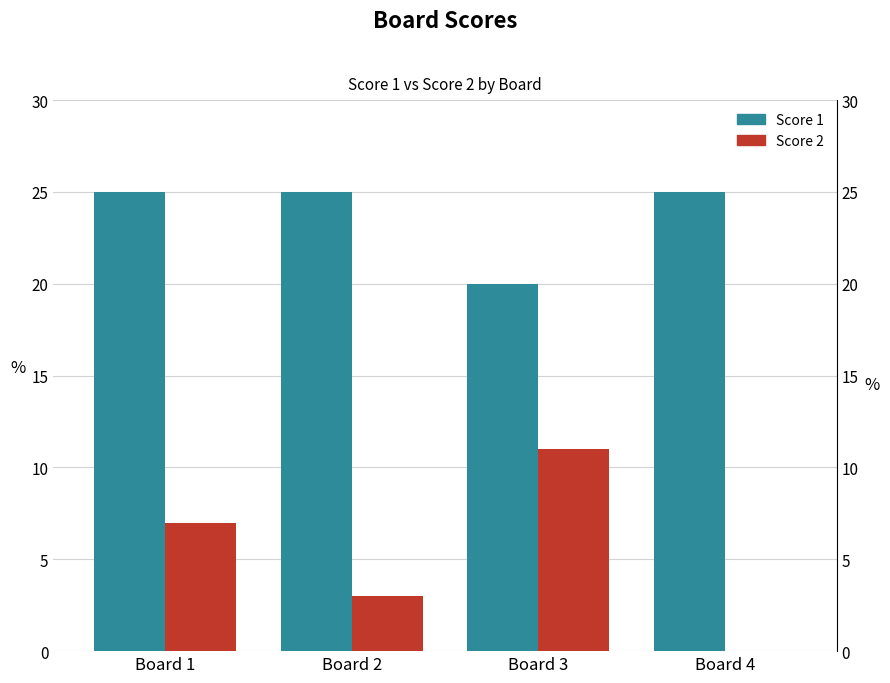

At how many categories does at least one series exceed 15?

4